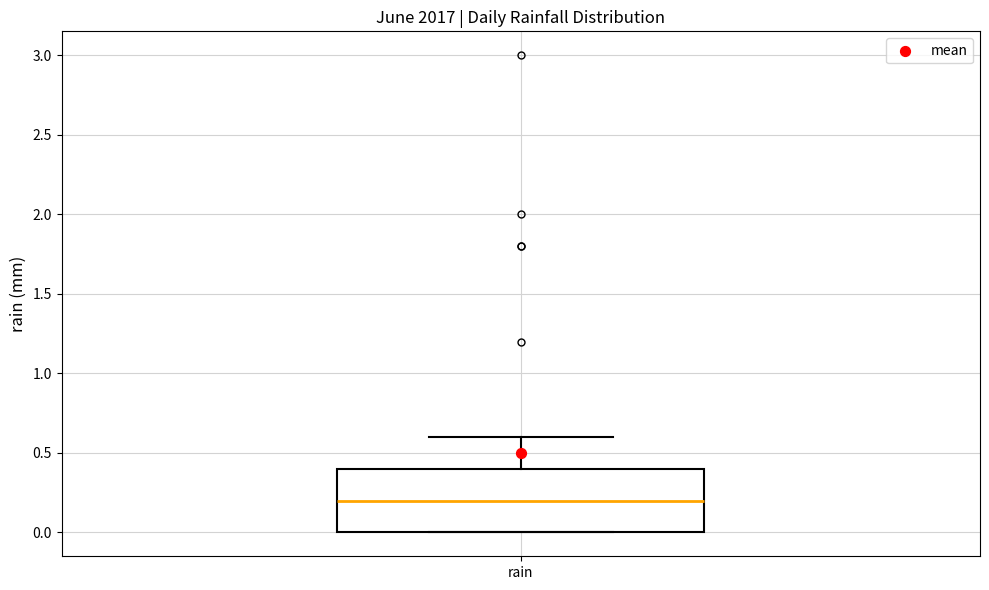

Where does the median line of the box for rain sit on the y-axis? The values are not printed on the chart, so give them approximately, as read against the axis.

0.2